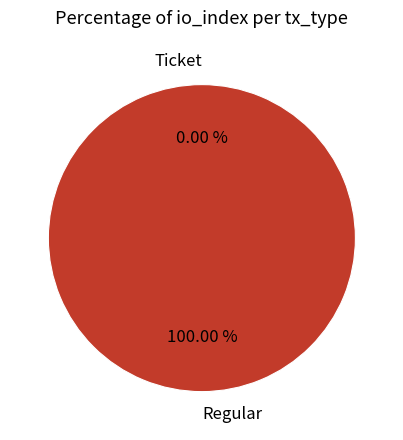

Count the number of slices in the pie.

2